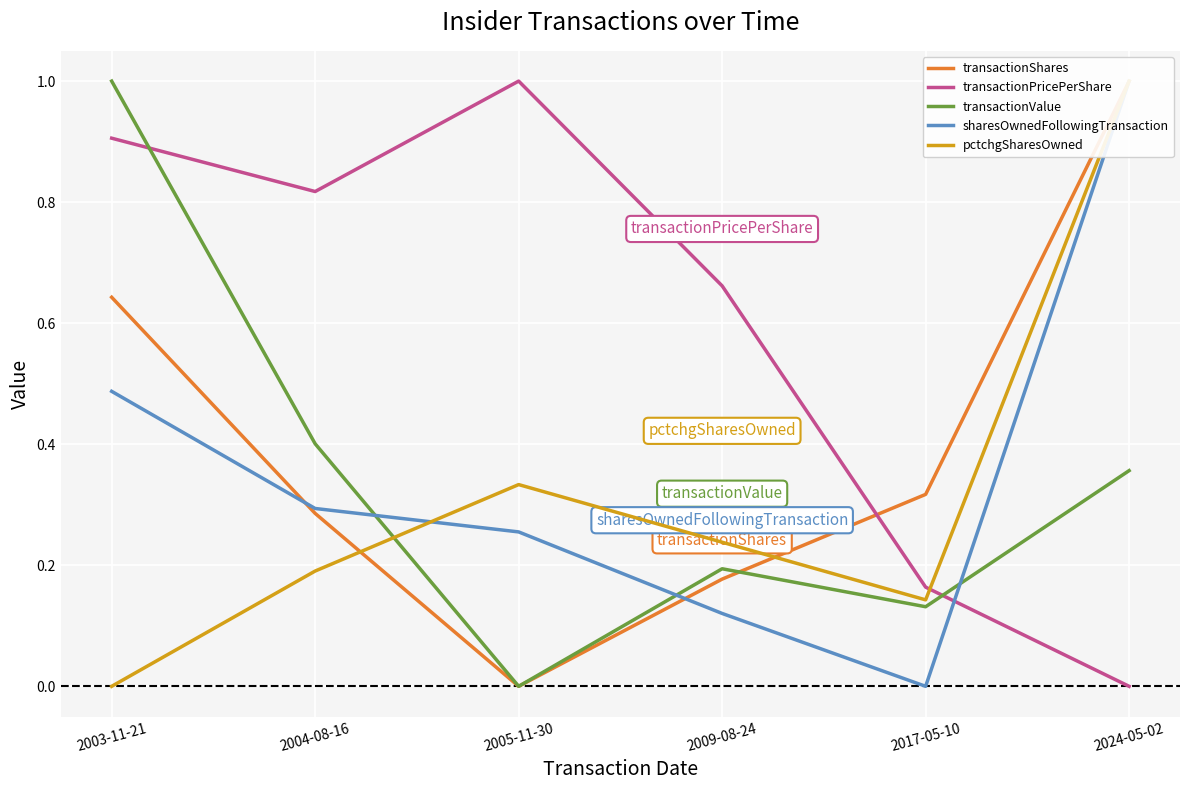

Where is the first local maximum for transactionPricePerShare?

2005-11-30